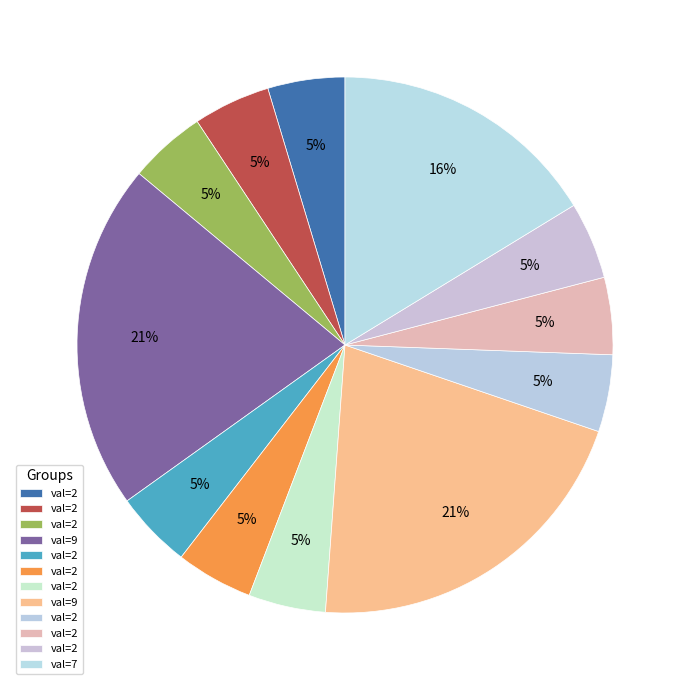

How many slices are in this pie chart?

12